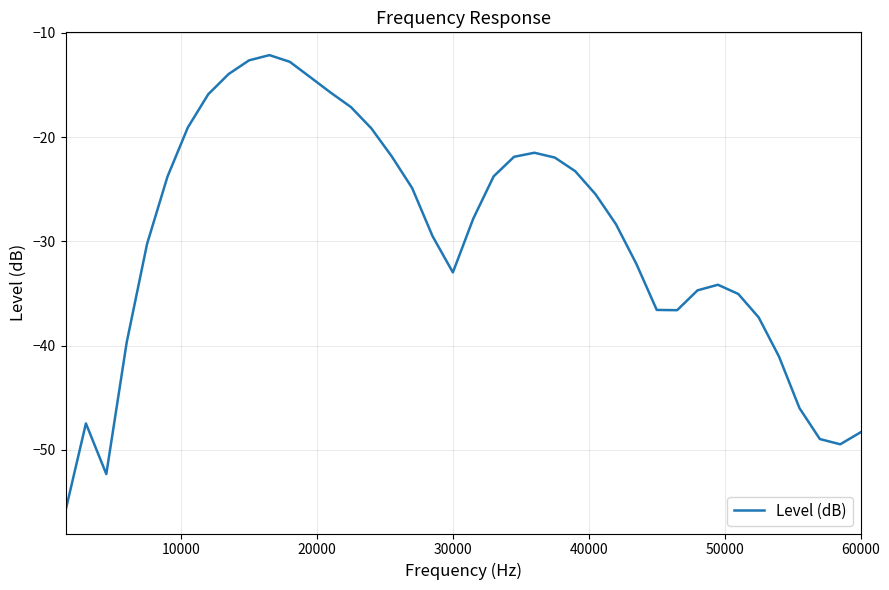

Is this an area chart (filled region under the line)?

No